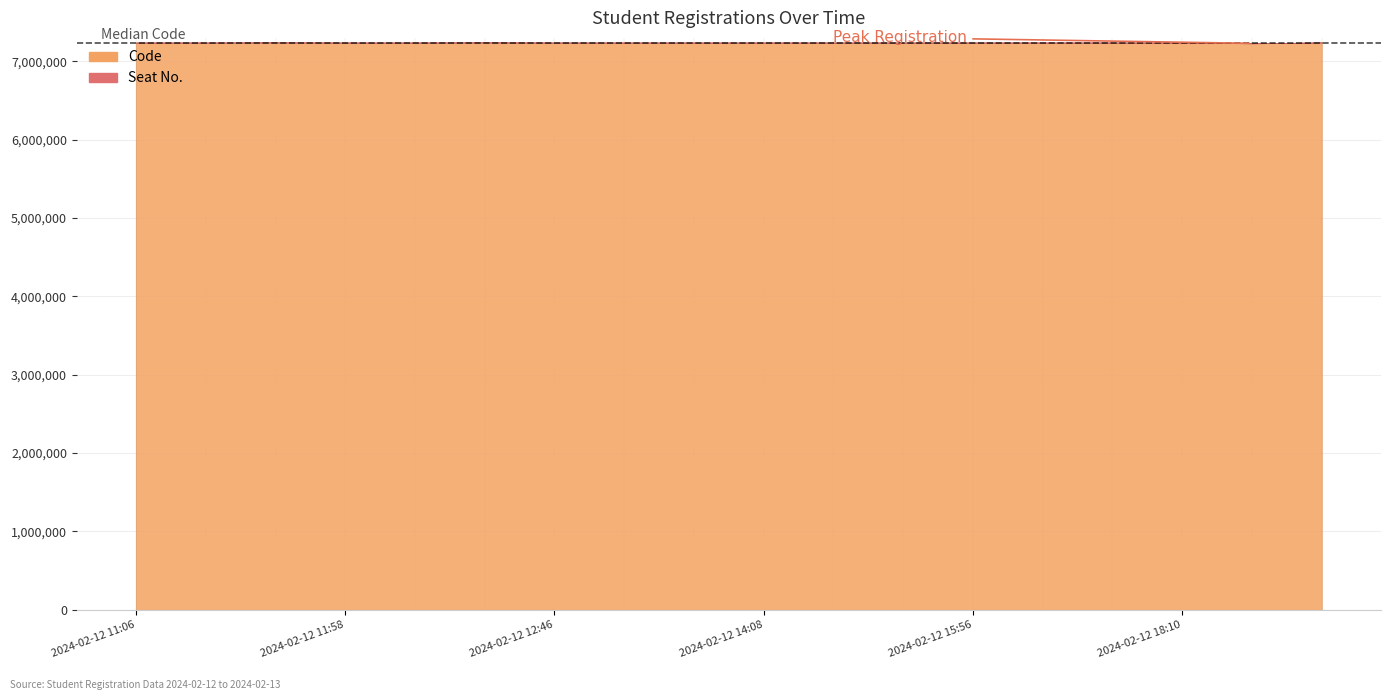

True or false: Code and Seat No. intersect in this chart.

False